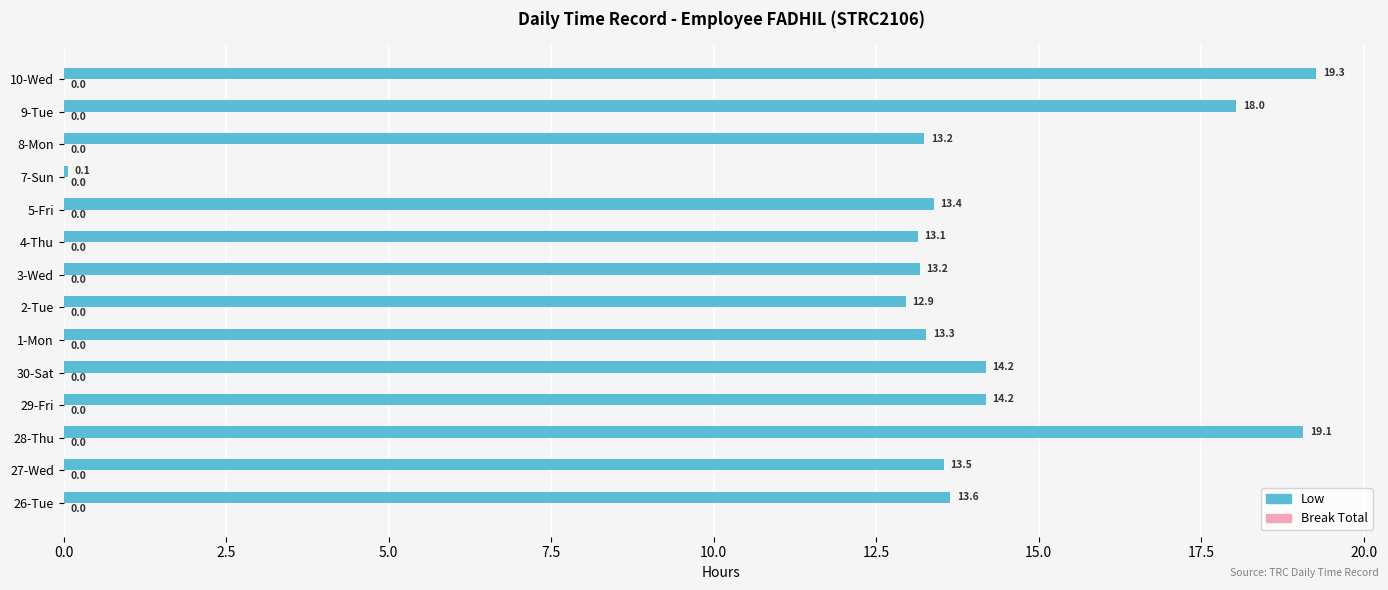

What is the sum of the values at 2-Tue and 30-Sat?

27.1